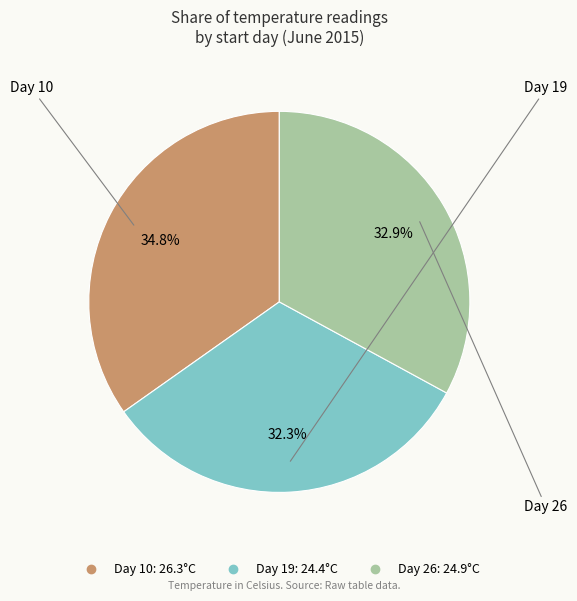

Is there any slice that represents more than half of the pie?

No